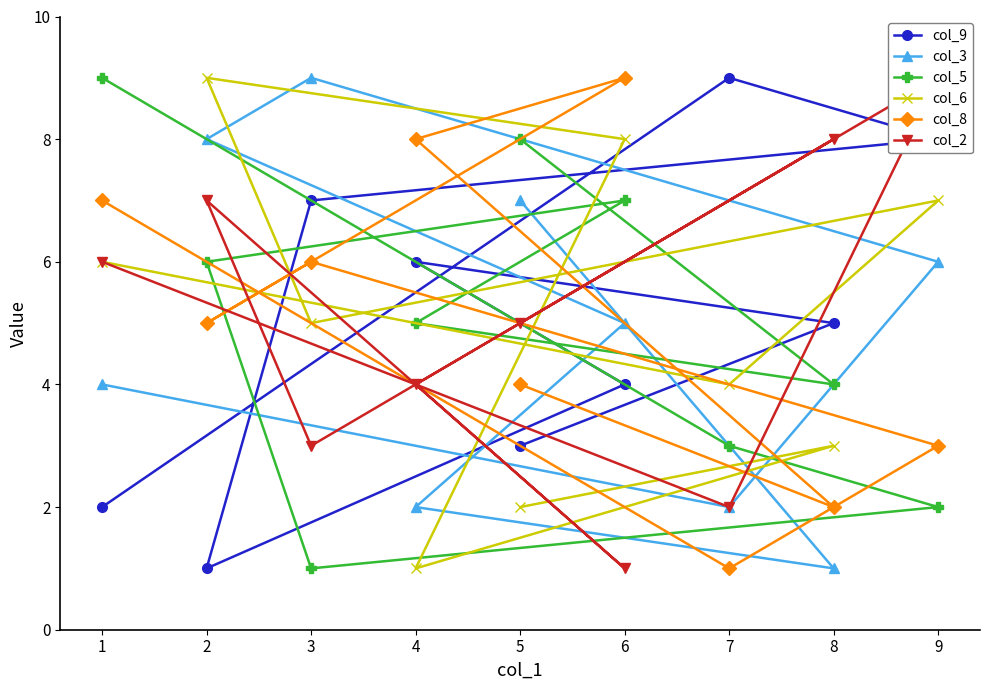

Is the value of col_9 at 4 greater than the value of col_3 at 3?

No